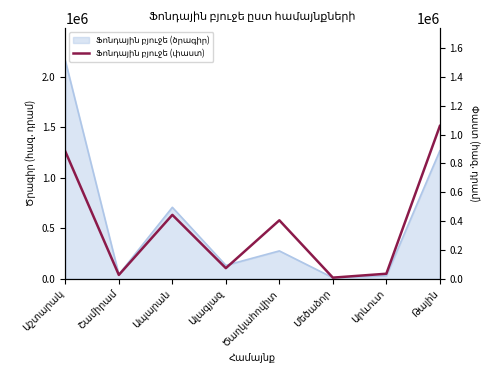

Does the chart have visible grid lines?

No